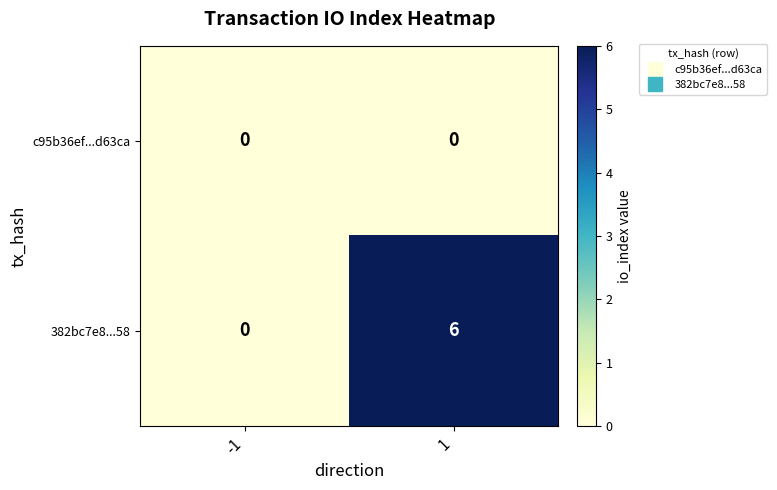

At how many categories does at least one series exceed 4?

1